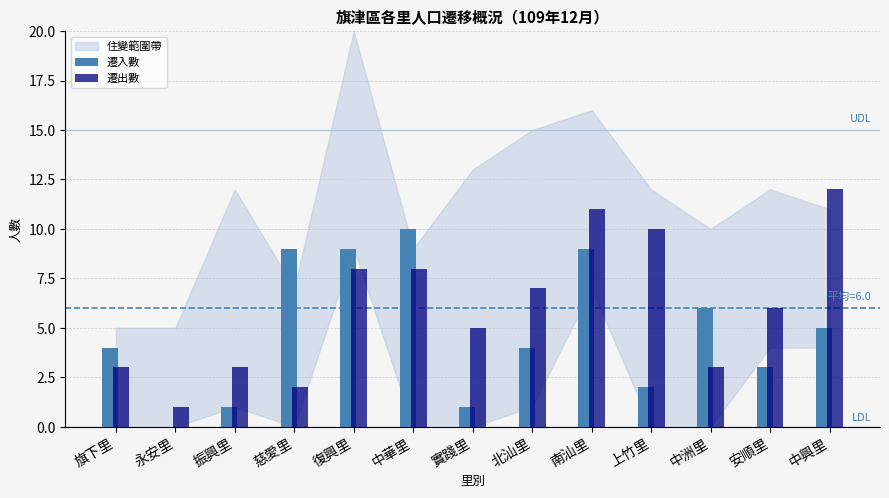

Count the number of data series in this chart.

2